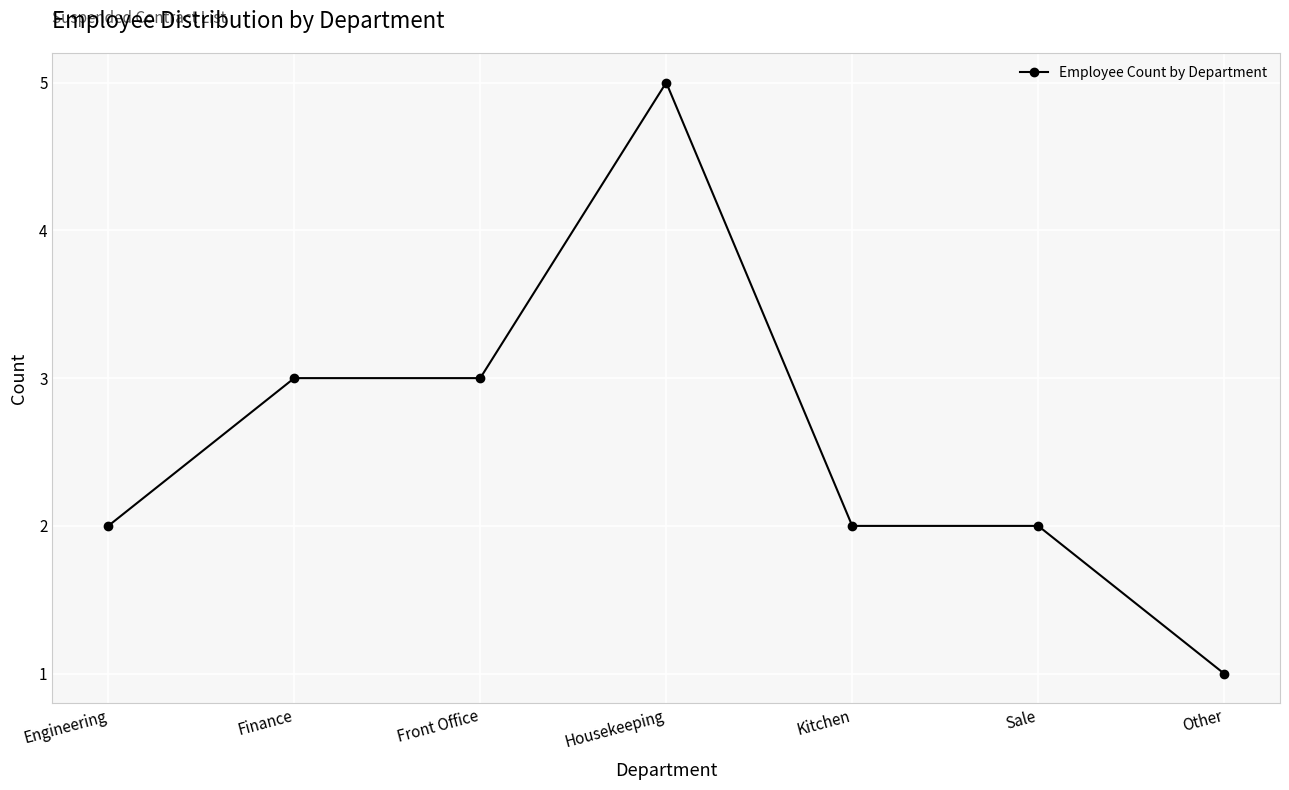

What is the label of the 7th point from the right?

Engineering